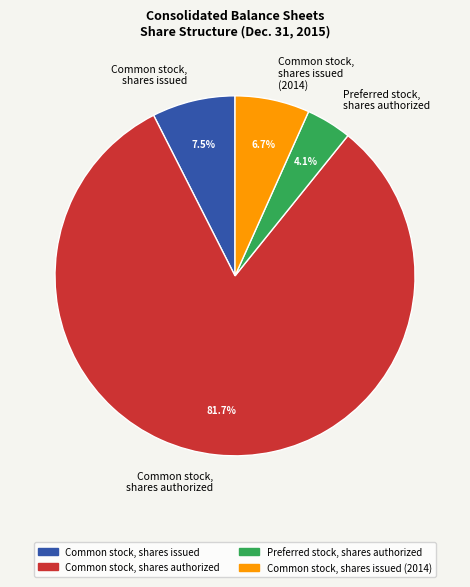

Approximately how many times larger is the value at Common stock, shares authorized compared to Common stock, shares issued?

10.9